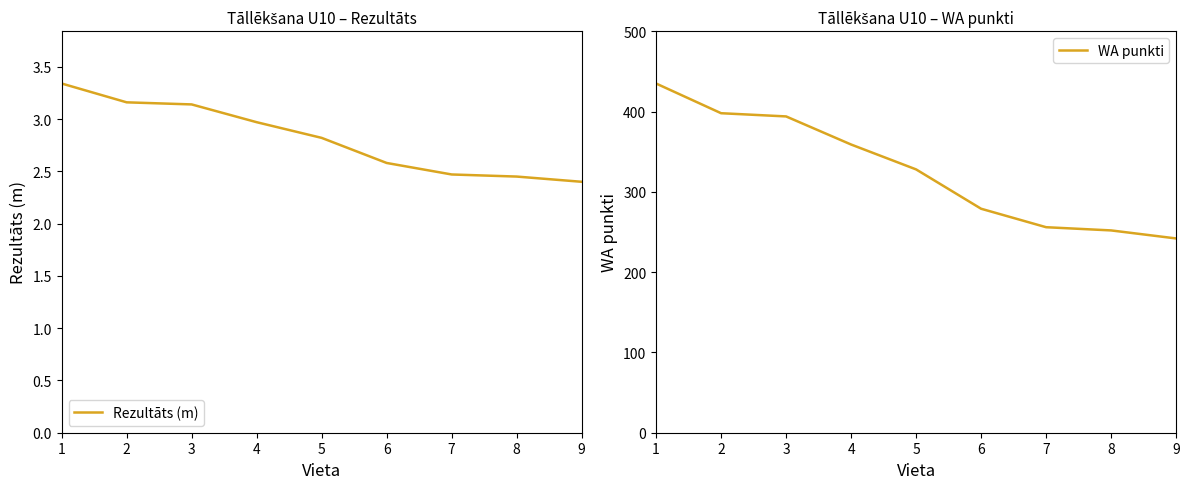

Count the number of categories in the chart.

9